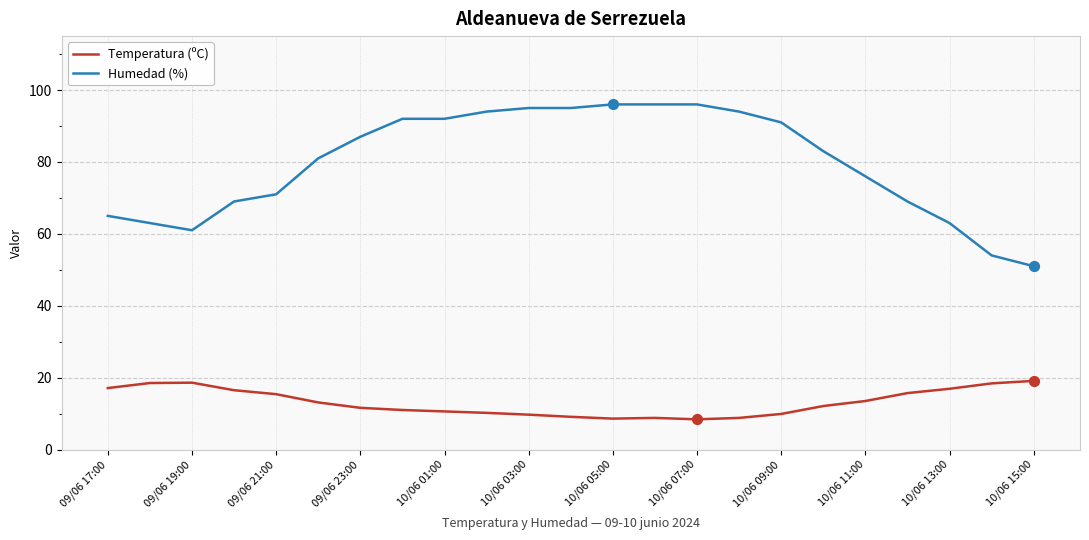

Which series has the largest total across all categories?

Humedad (%)